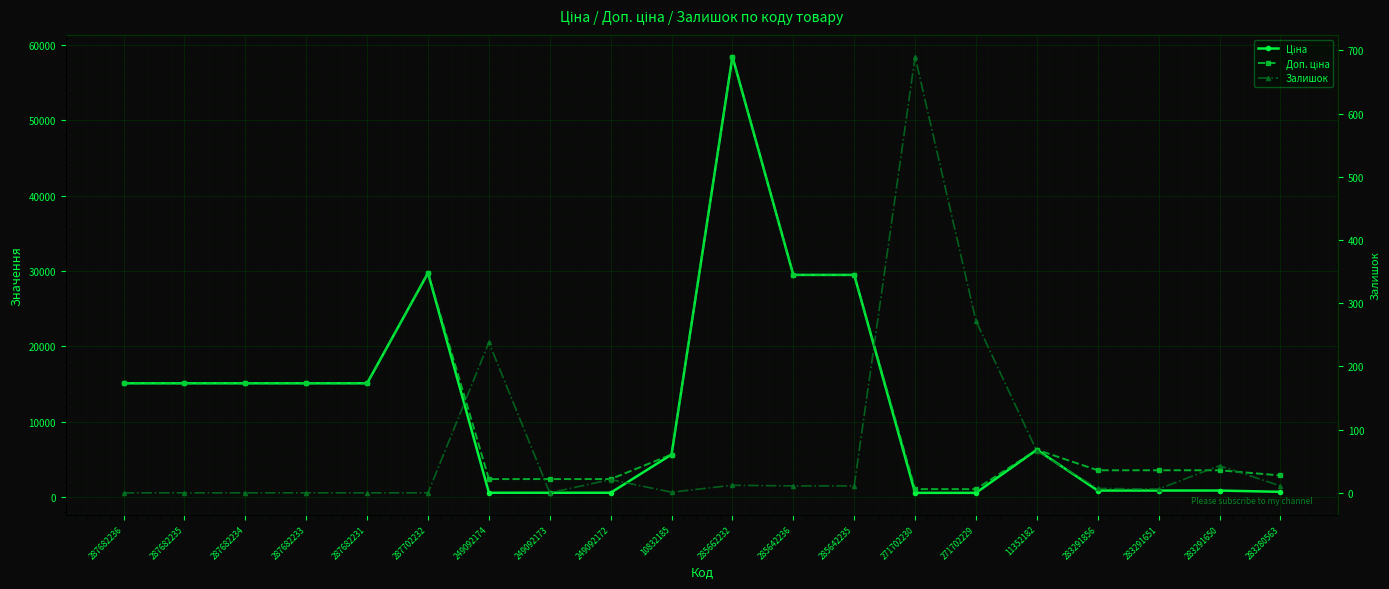

The value of Ціна at 287682235 is 27054.2. True or false?

False